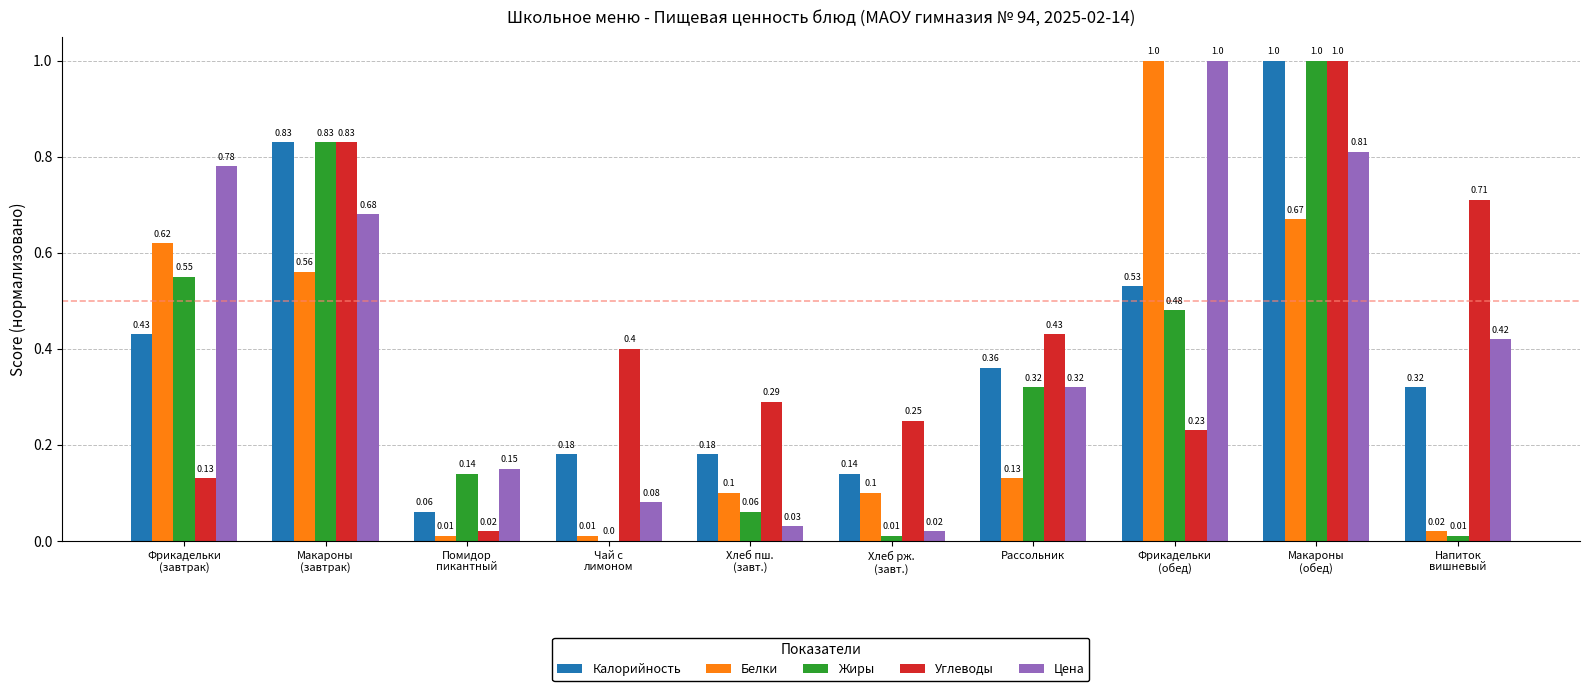

What is the sum of all Калорийность values?

4.0